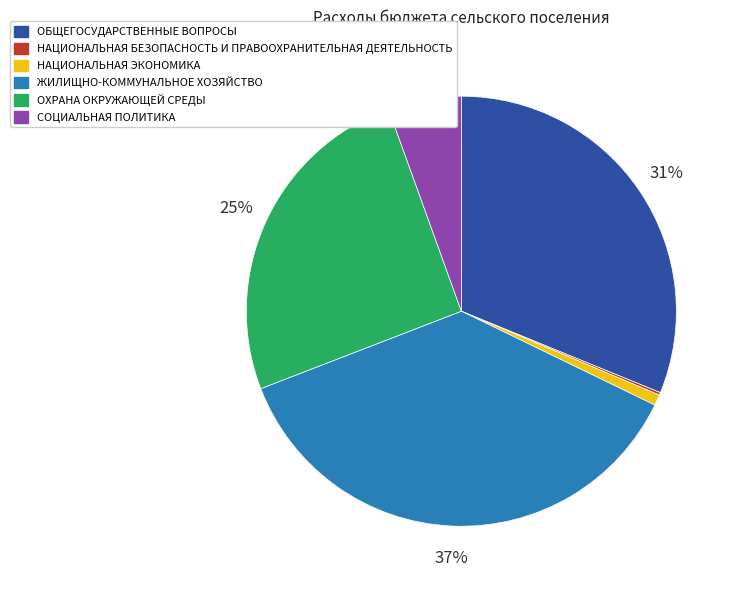

Is there any slice that represents more than half of the pie?

No